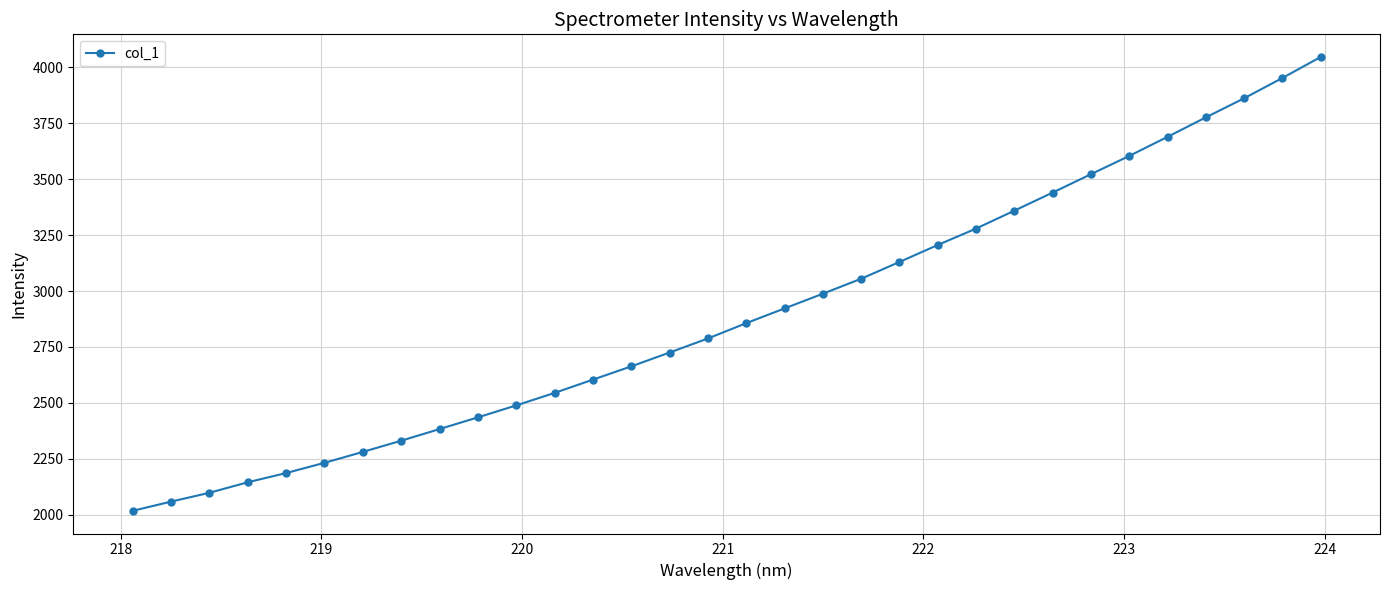

What is the minimum value shown in the chart?

2017.7